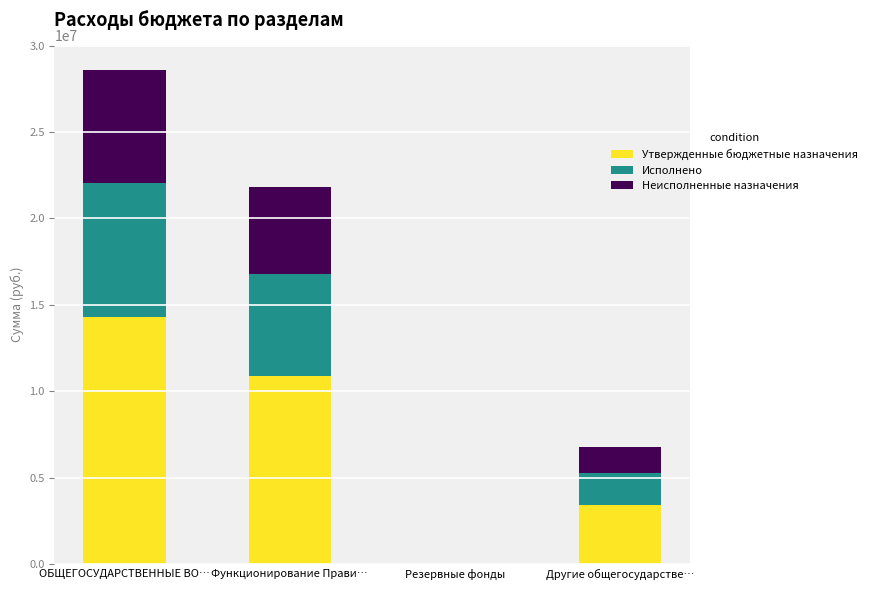

Are the bars grouped side by side (vs. stacked)?

No